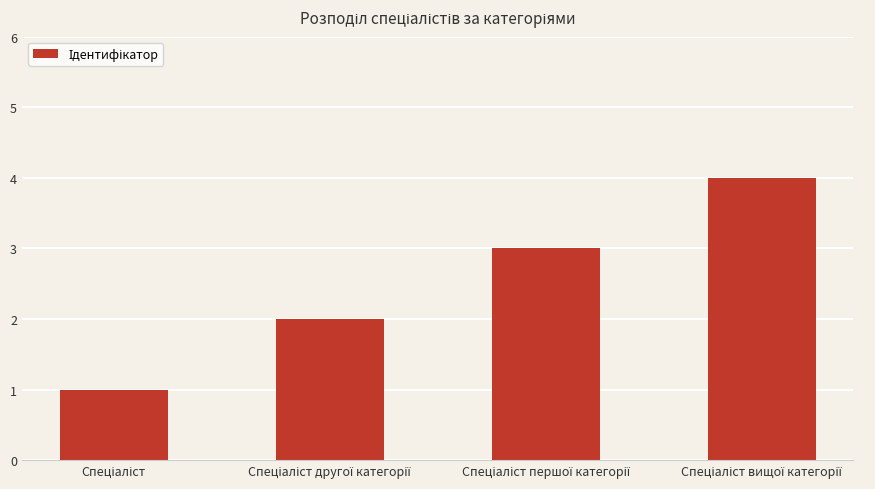

How many categories are shown in the chart?

4